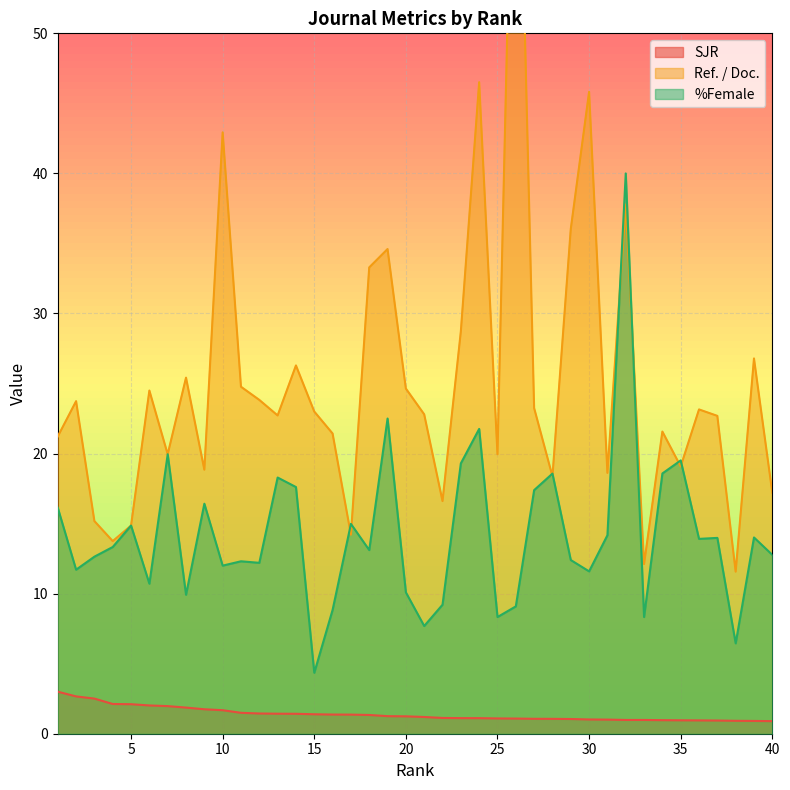

True or false: %Female and SJR intersect in this chart.

False